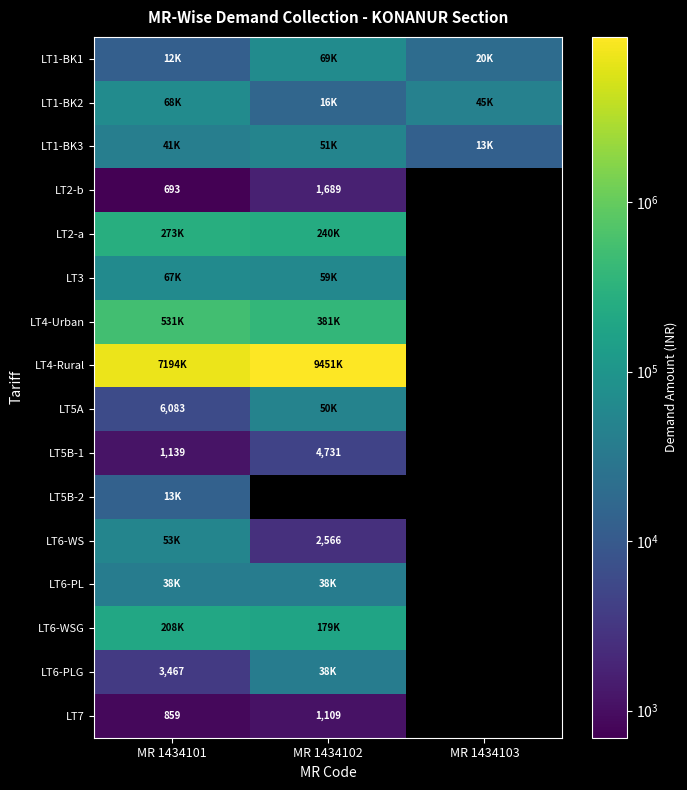

At how many categories does at least one series exceed 5101875?

2